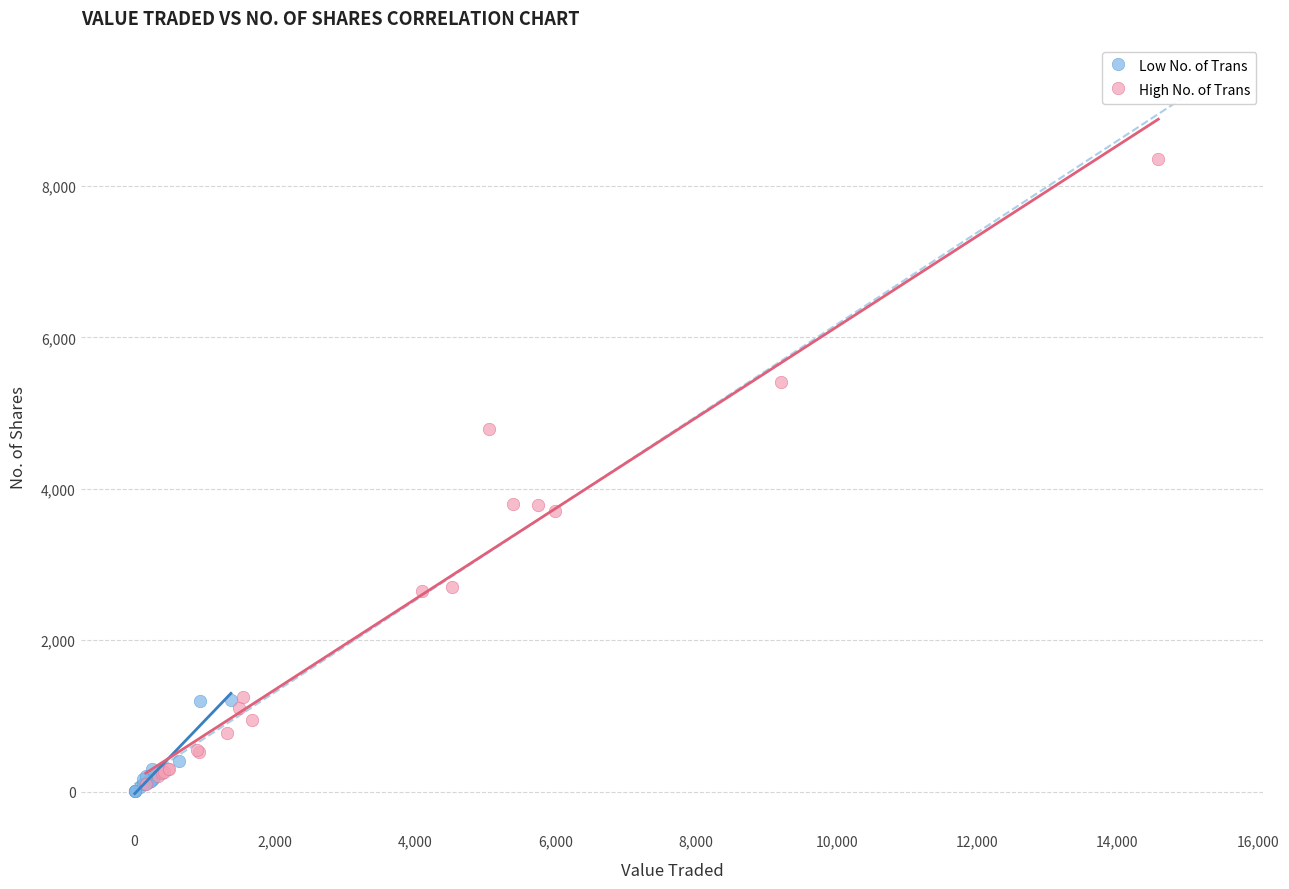

What are all the series names shown in the legend?

Low No. of Trans, High No. of Trans